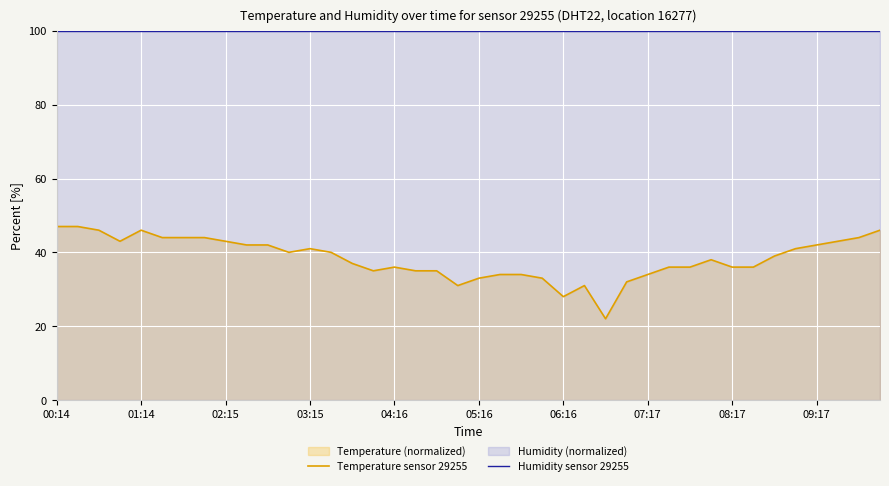

How many data points in Temperature sensor 29255 are above 39?

19